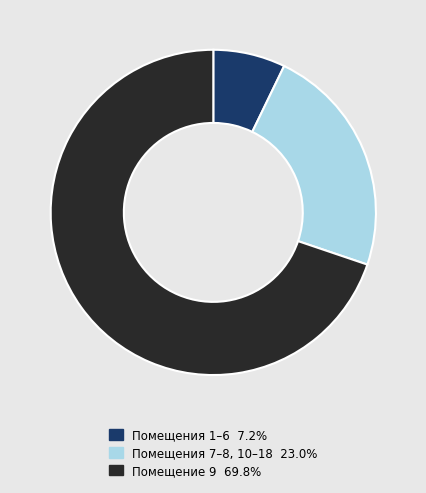

Does any single category account for the majority?

Yes